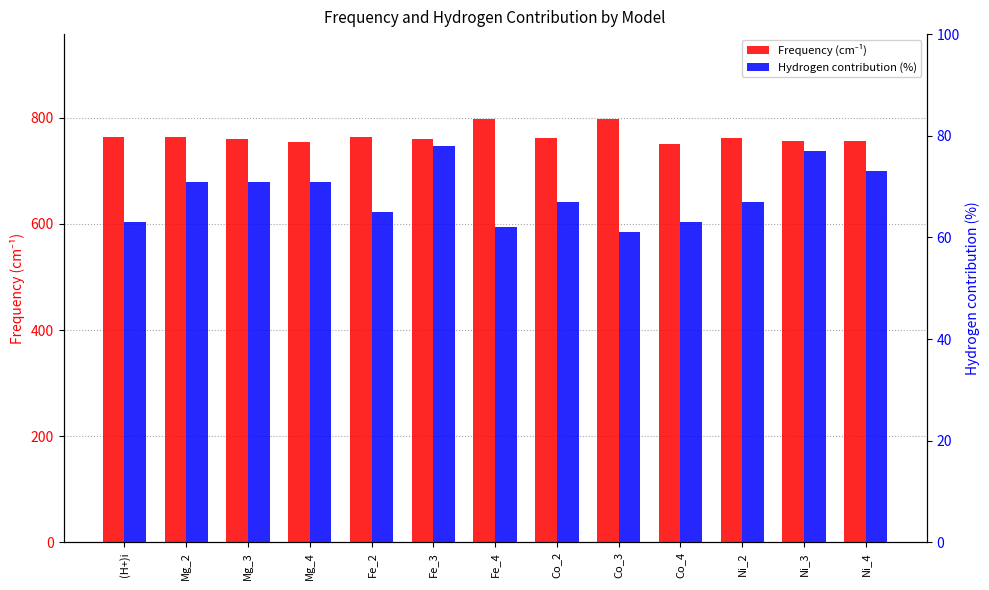

How many data points does each series have?

13